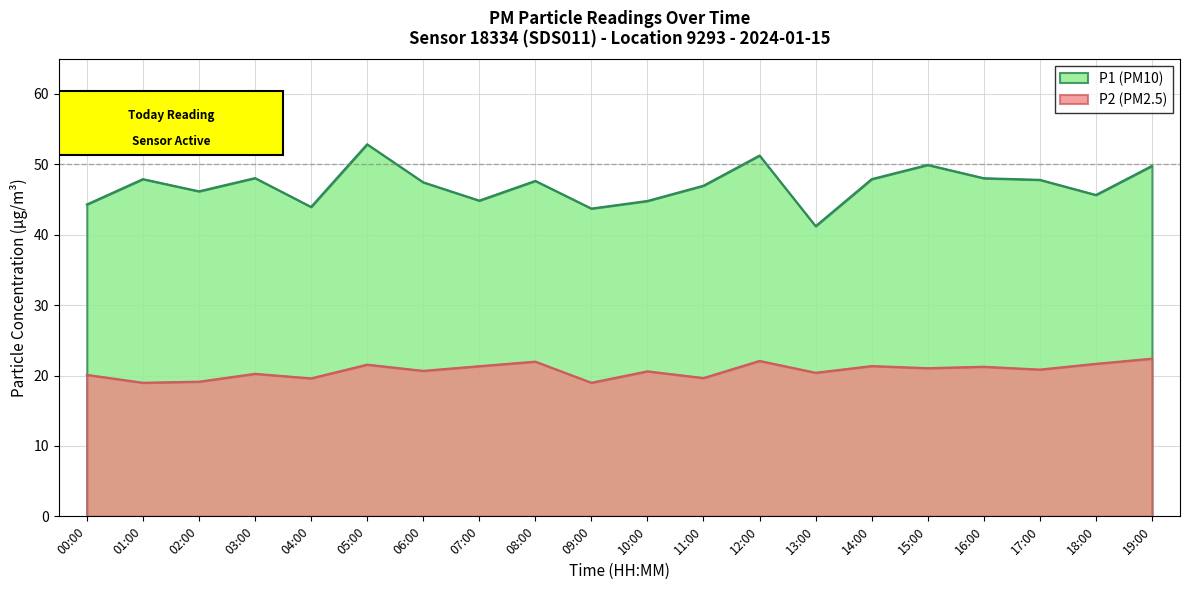

Which category has the highest value in the P2 series?

19:00